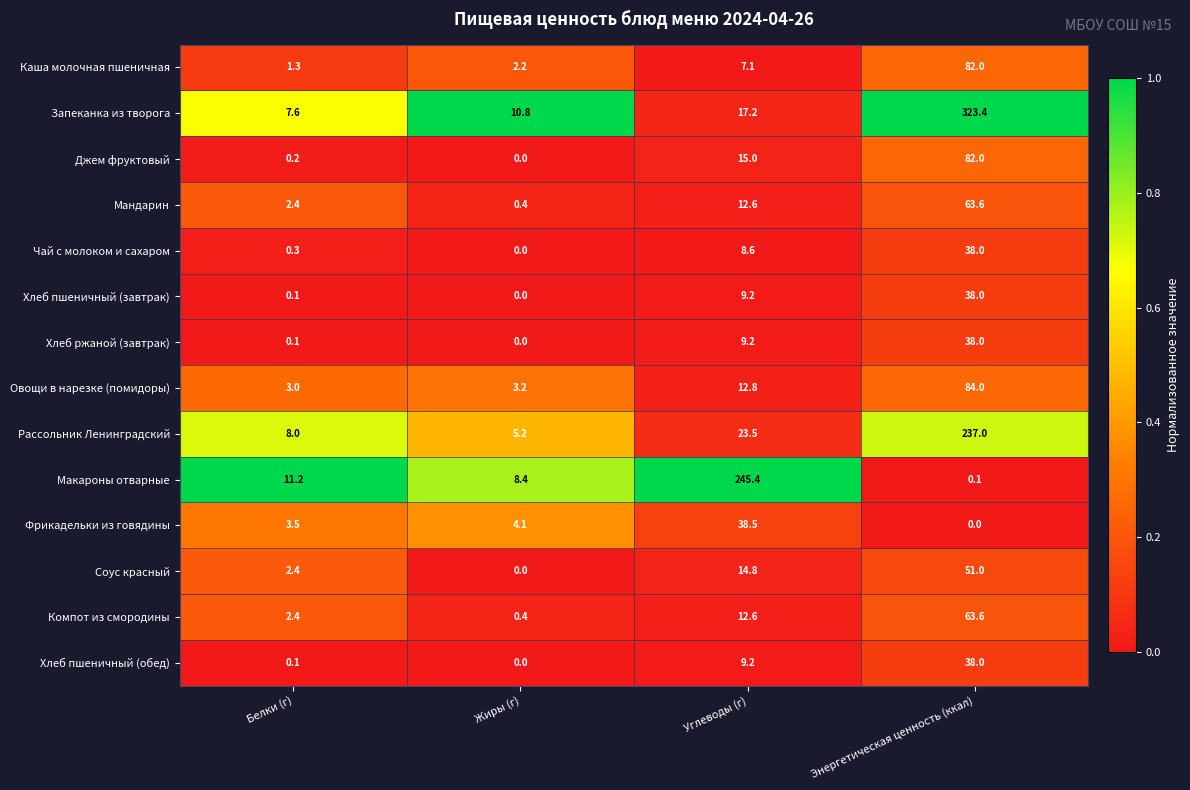

What is the greatest value displayed?

323.4